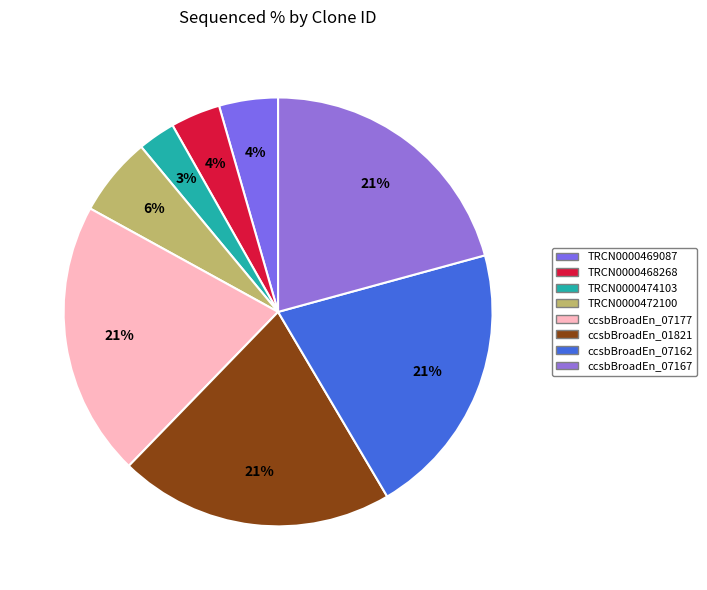

How many slices are in this pie chart?

8